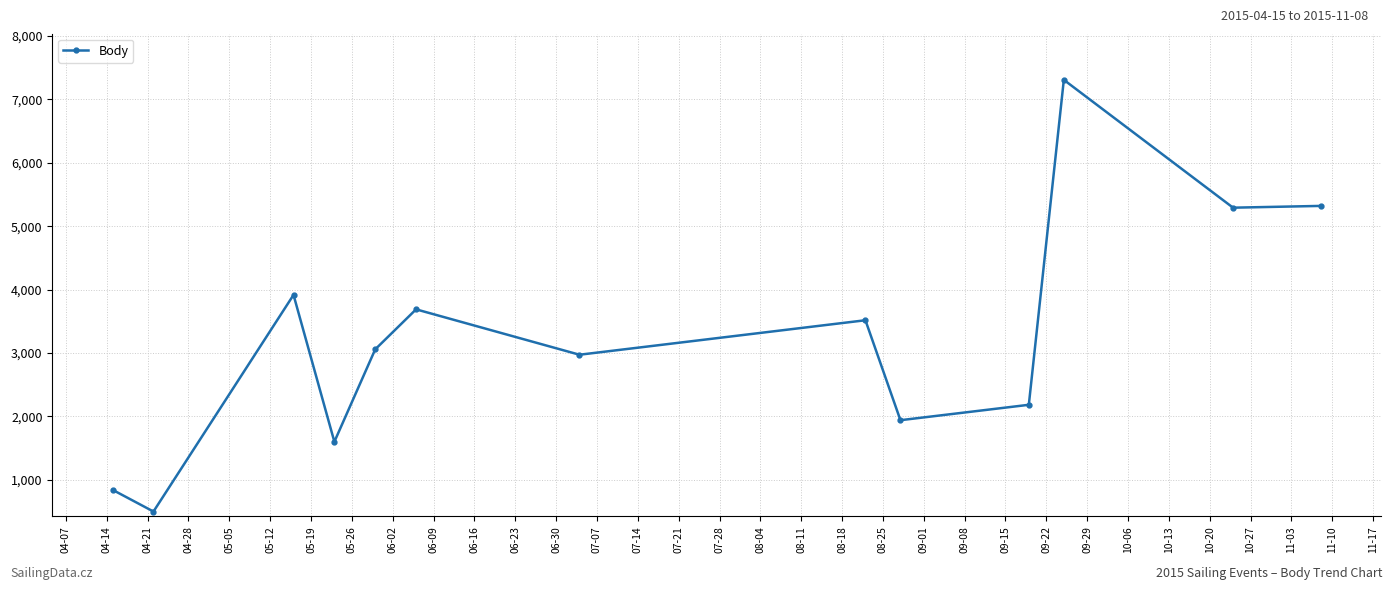

True or false: there are more than 2 points higher than both neighbors.

True